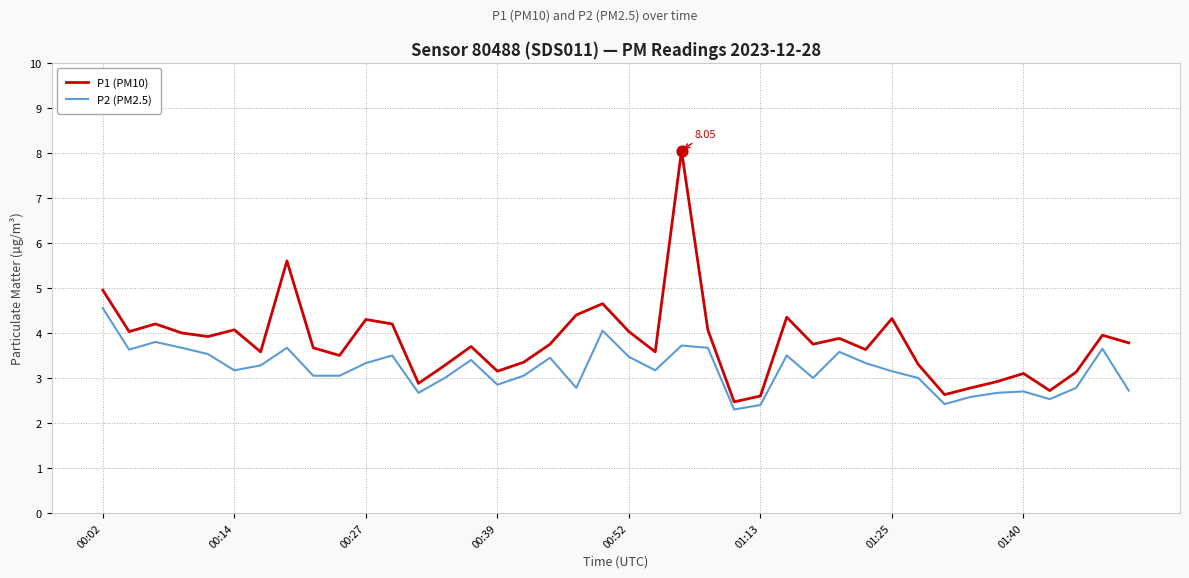

What are all the series names shown in the legend?

P1 (PM10), P2 (PM2.5)